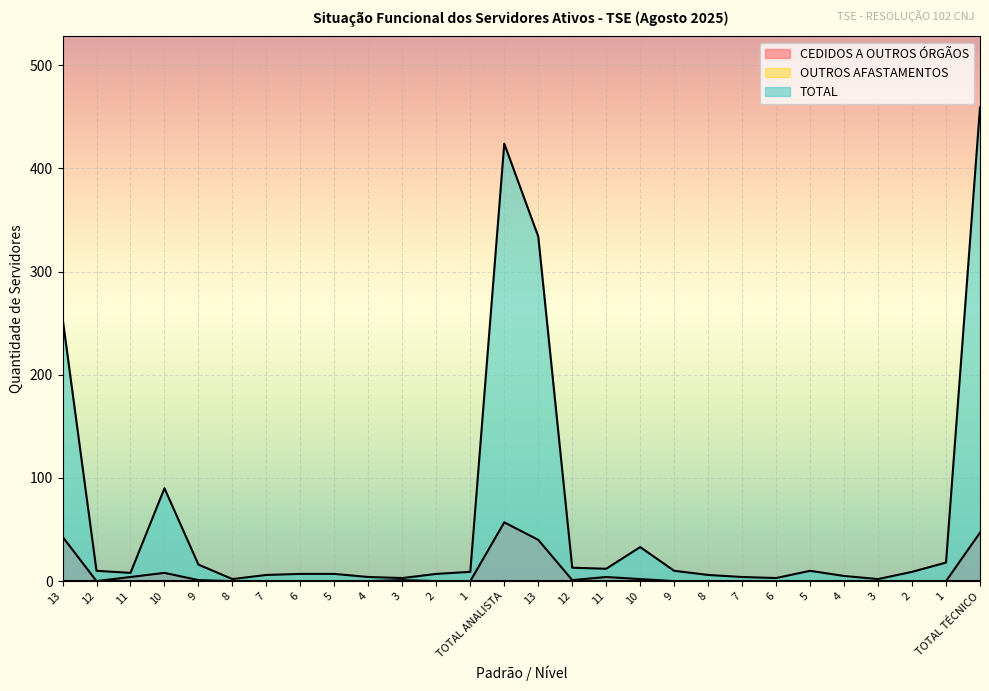

At which category does the chart reach its minimum across all series?

12